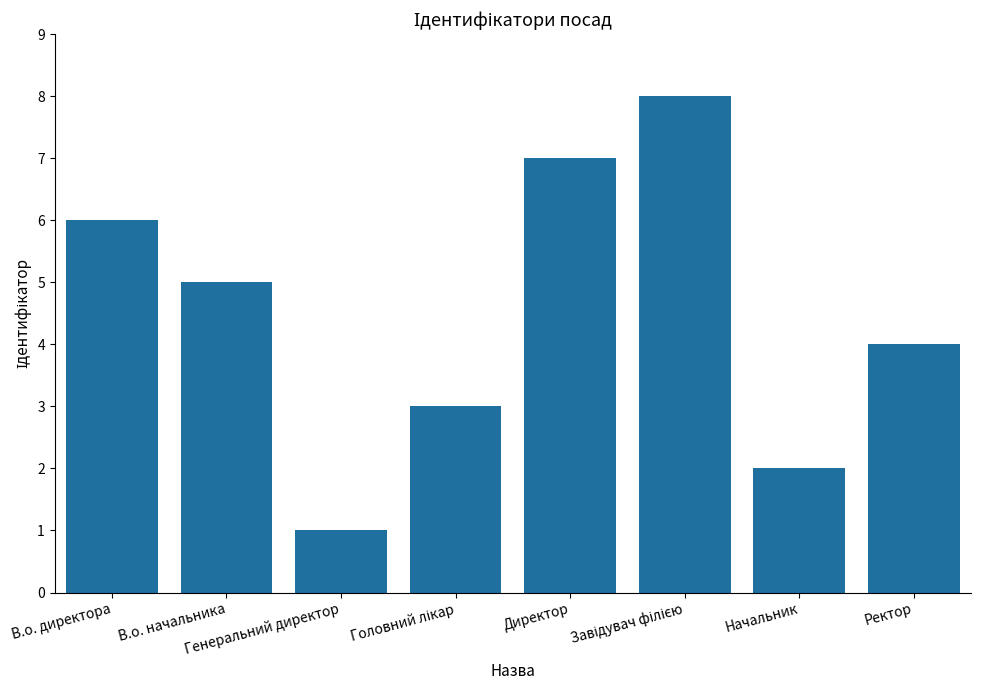

What value does the data have at Генеральний директор?

1